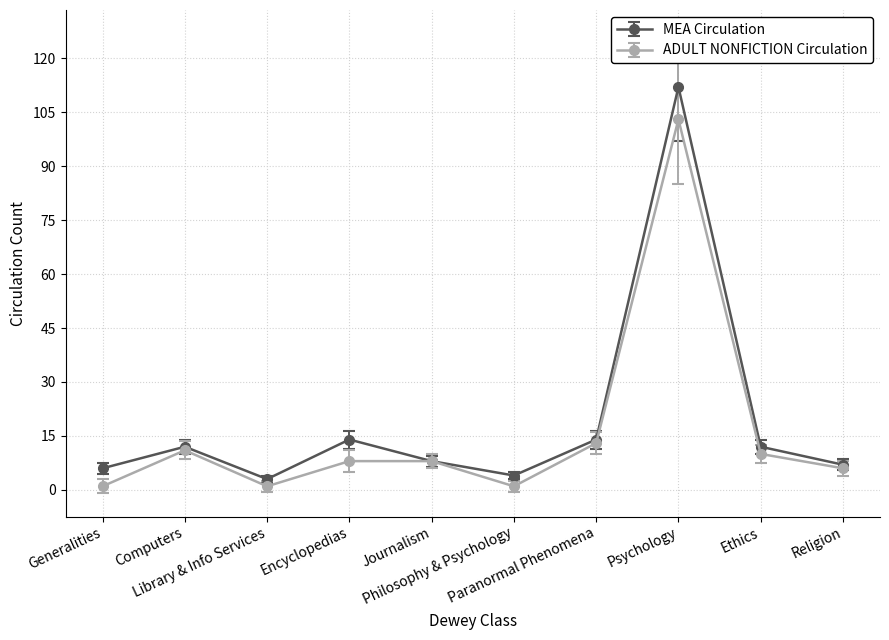

List the series in order of their peak value, lowest first.

ADULT NONFICTION Circulation, MEA Circulation